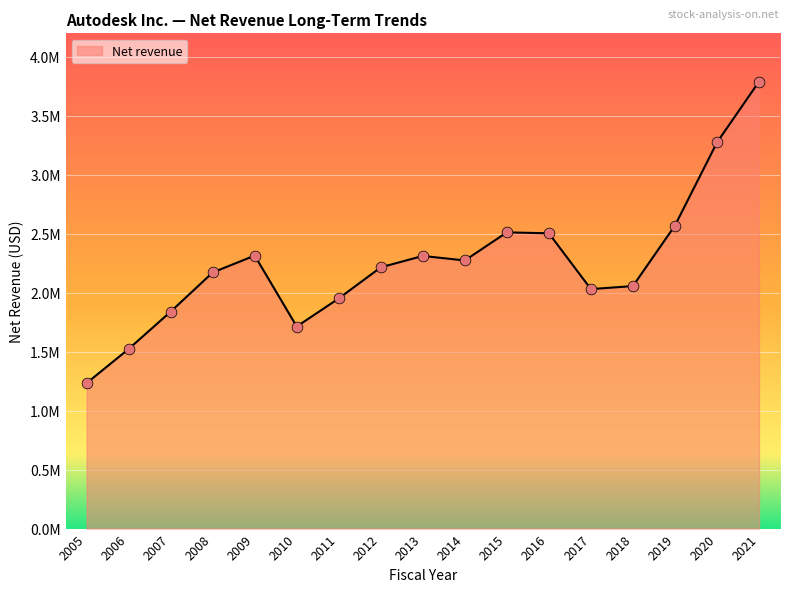

What is the ratio of the value at 2007 to the value at 2011?

0.9